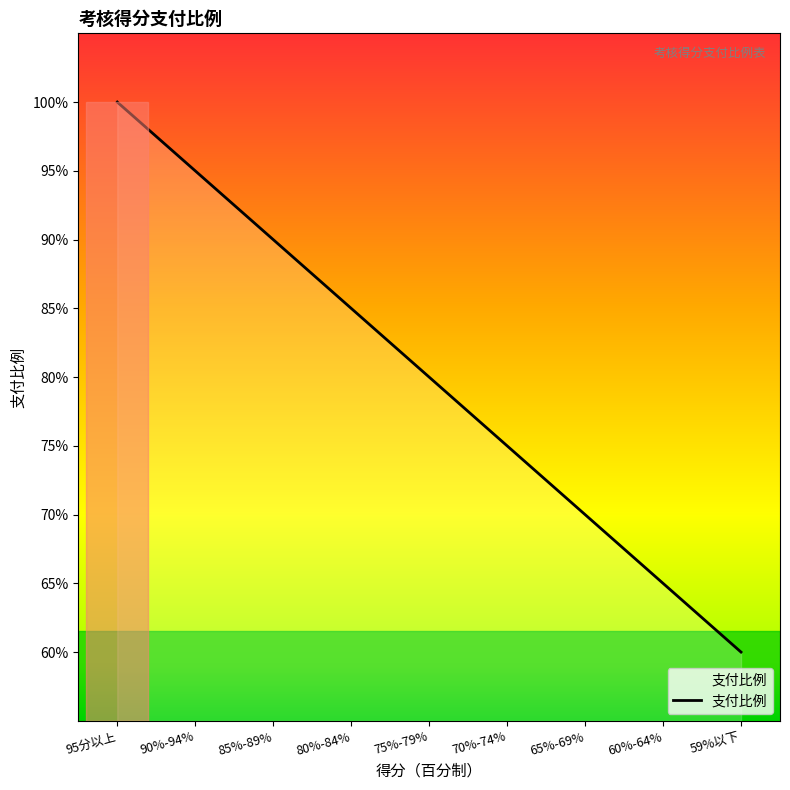

What is the label of the 8th point from the right?

90%-94%